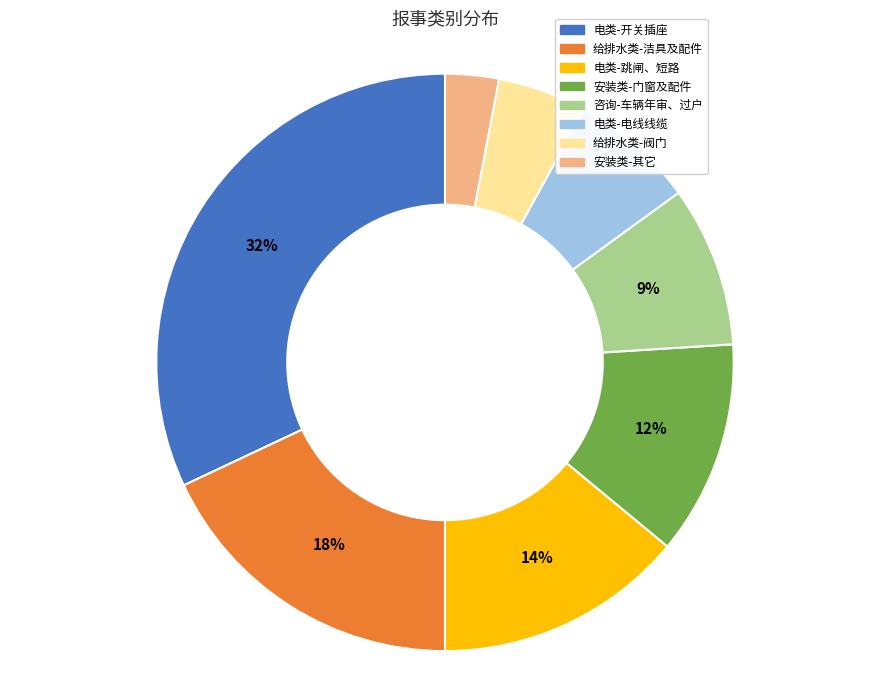

To the nearest percent, what is the difference between the largest and smallest slice percentages?

29%